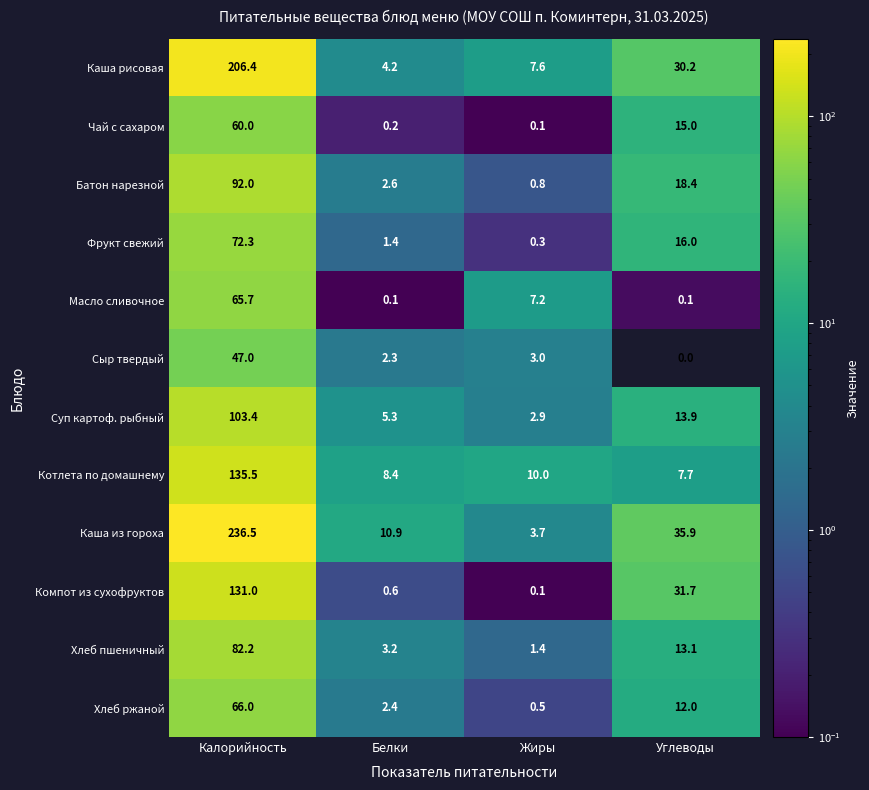

At which label is Сыр твердый closest to 23?

Жиры